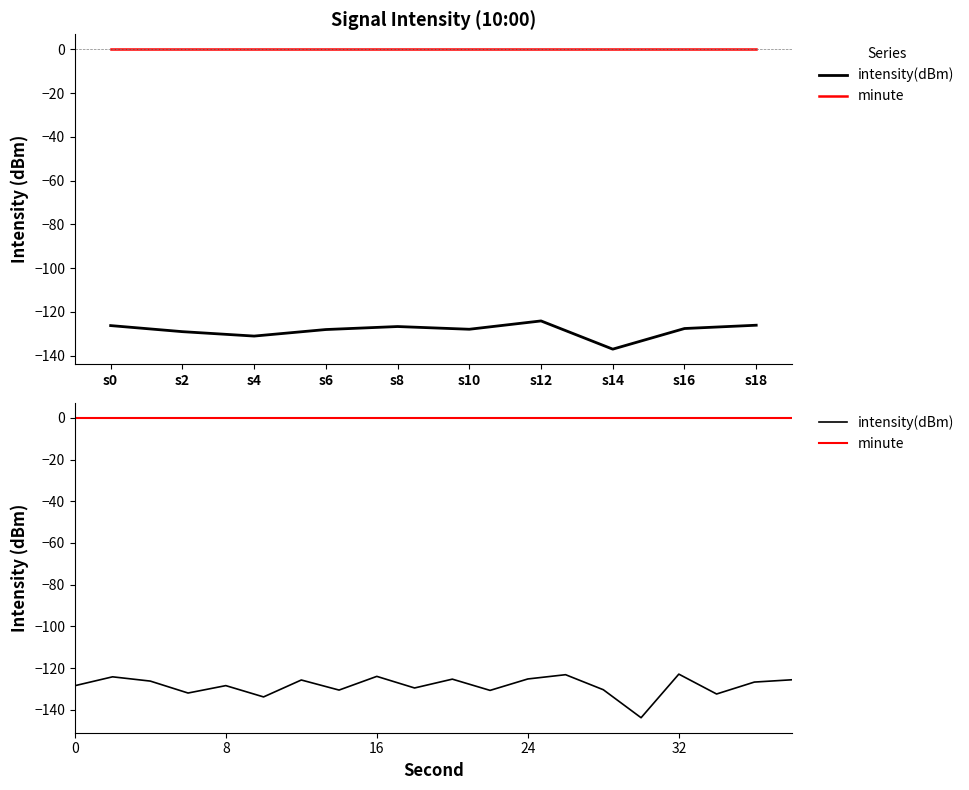

What are all the series names shown in the legend?

intensity(dBm), minute